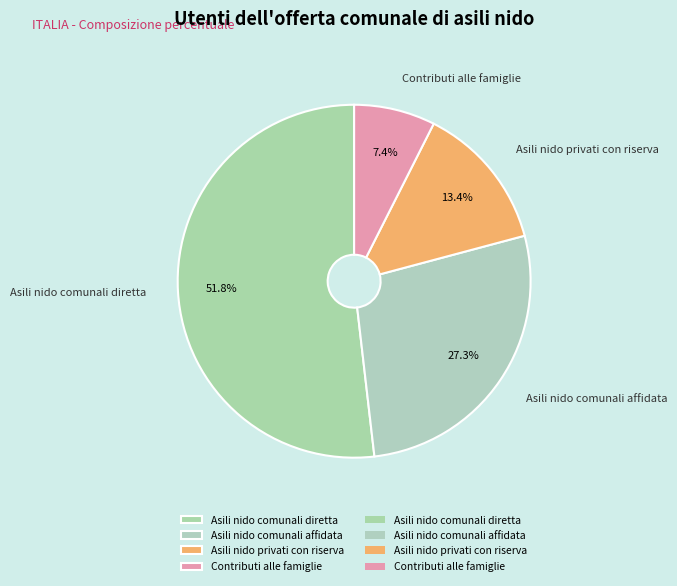

Which has a higher value, Asili nido comunali diretta or Asili nido comunali affidata?

Asili nido comunali diretta